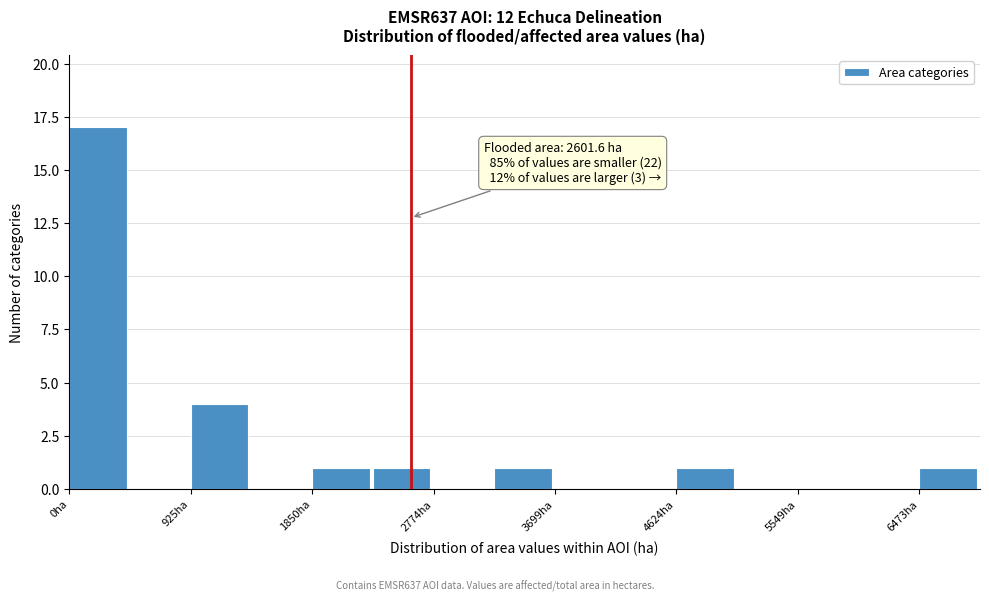

Over which range of the x-axis is the bar tallest?

0 to 500